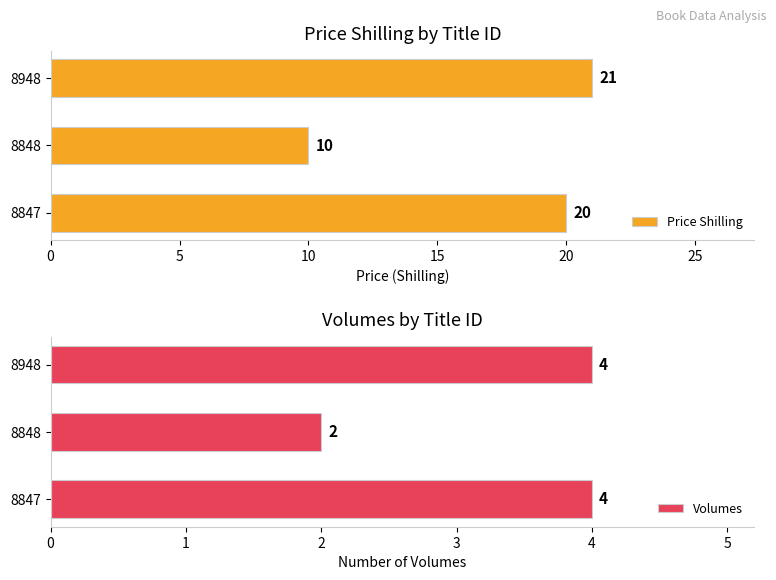

What is the difference between the maximum and minimum values in the Price Shilling series?

11